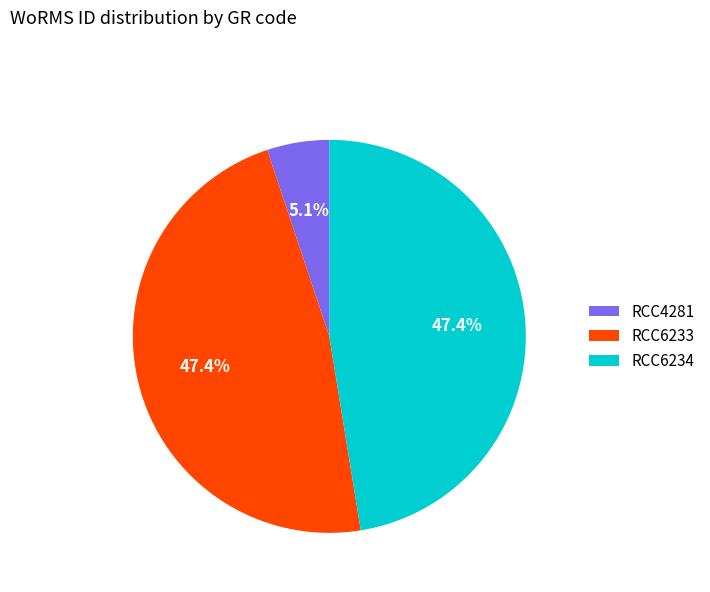

To the nearest percent, what is the average slice percentage?

33%